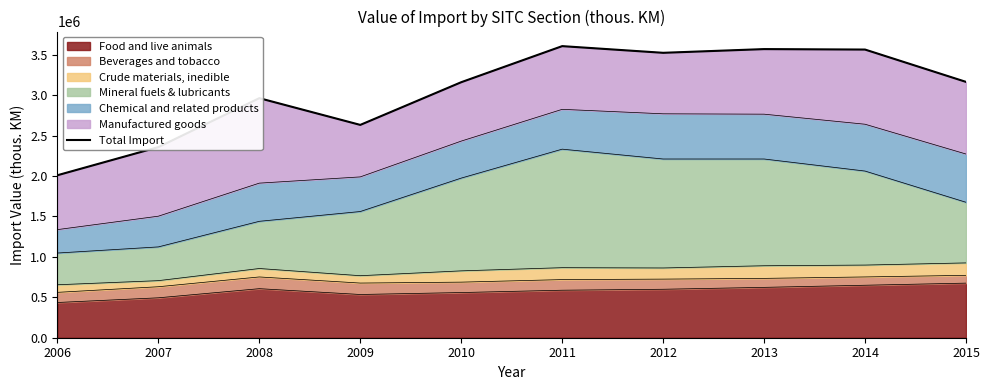

At which label does the data first exceed 3164038?

2011